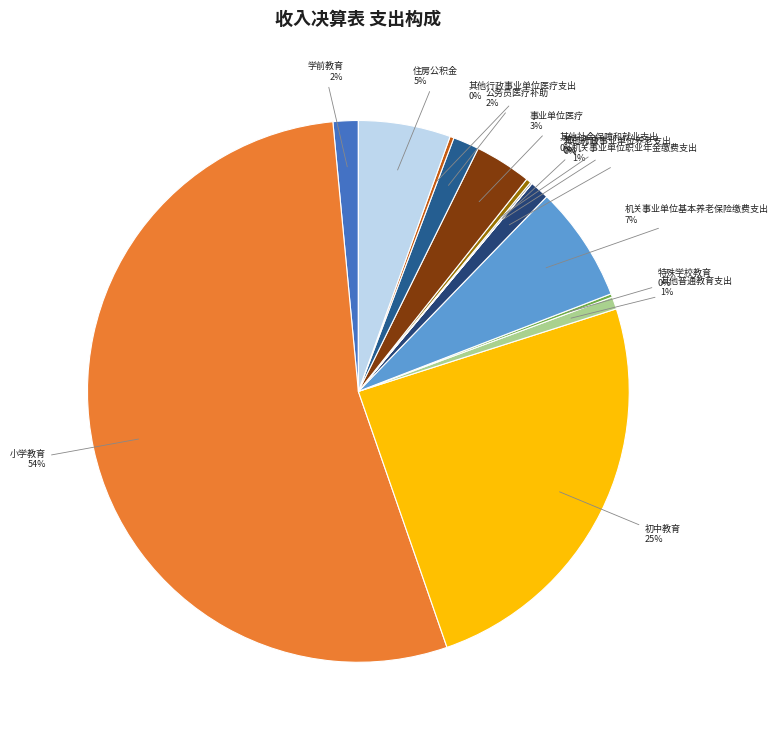

The 其他普通教育支出 slice represents 9% of the pie. True or false?

False